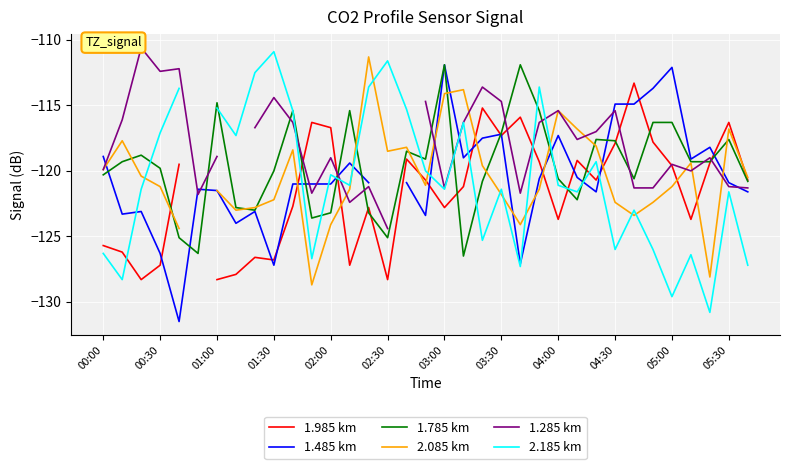

How many data points in 1.785 km are above -119?

14